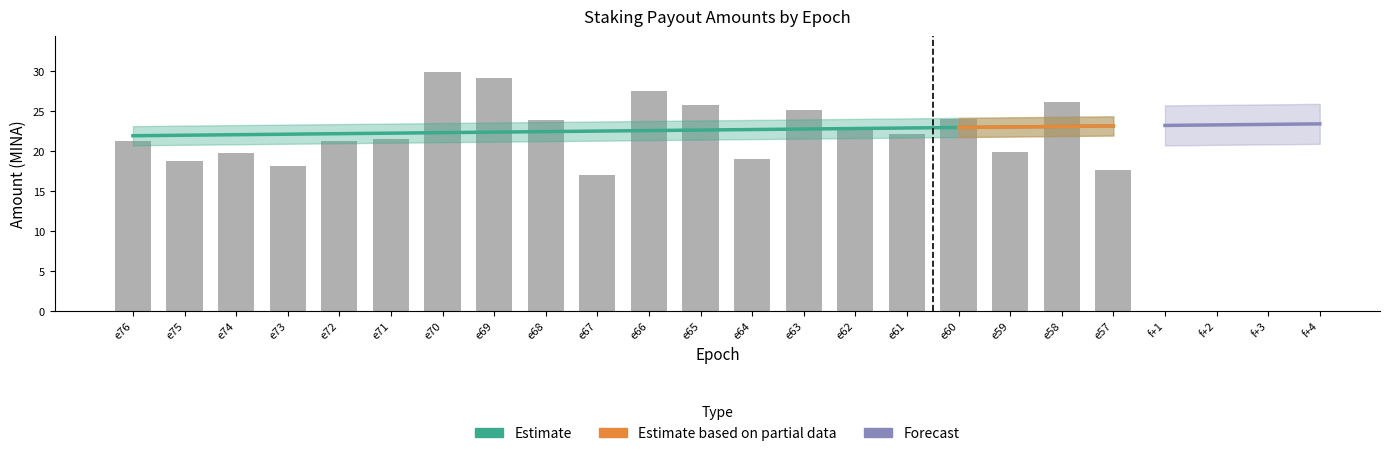

What is the value of the 18th bar from the left?

19.8